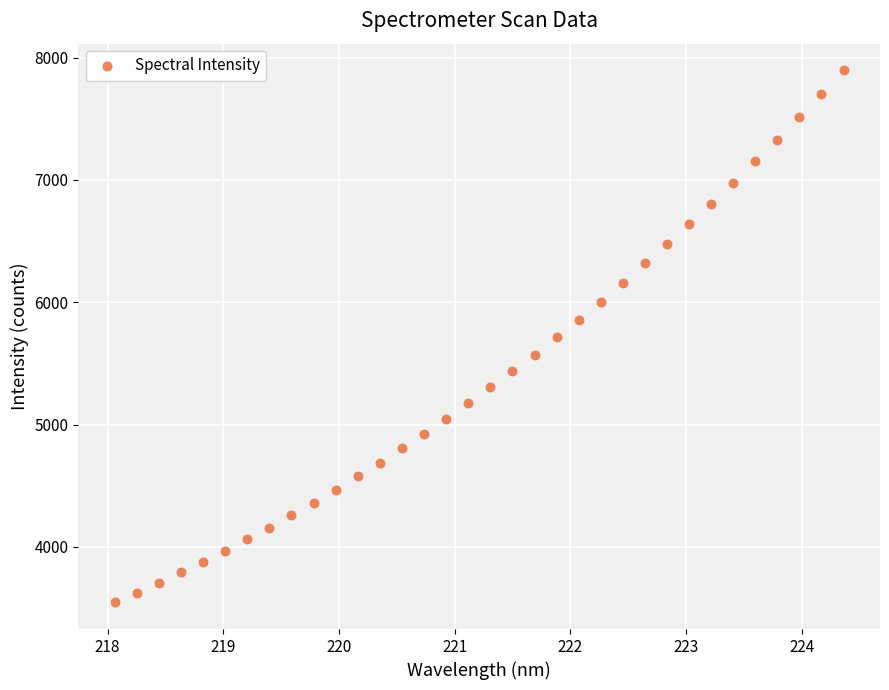

What is the range of X values (max minus min)?

6.3